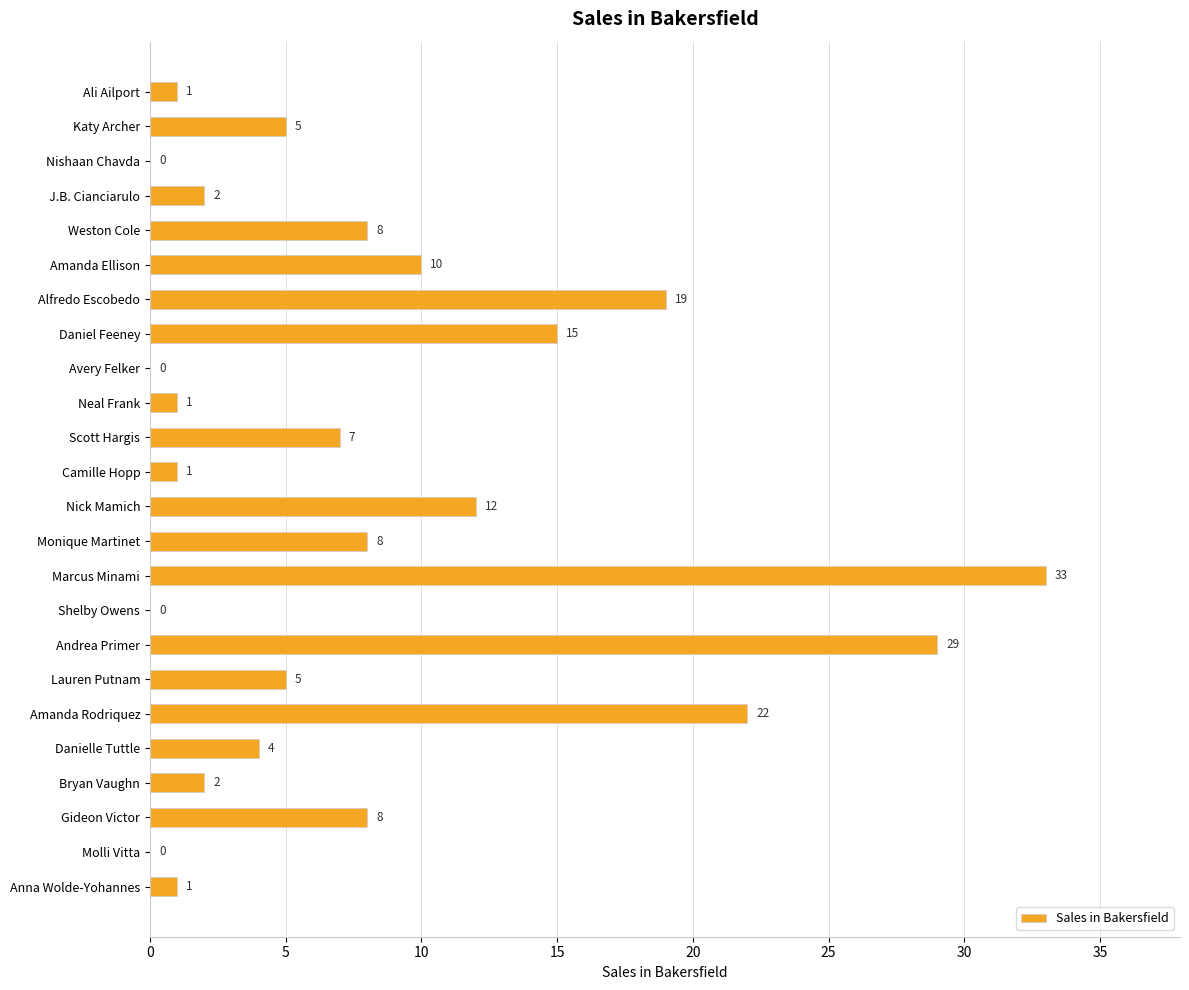

Reading bottom to top, extract all data points from this chart.

Anna Wolde-Yohannes=1	Molli Vitta=0	Gideon Victor=8	Bryan Vaughn=2	Danielle Tuttle=4	Amanda Rodriquez=22	Lauren Putnam=5	Andrea Primer=29	Shelby Owens=0	Marcus Minami=33	Monique Martinet=8	Nick Mamich=12	Camille Hopp=1	Scott Hargis=7	Neal Frank=1	Avery Felker=0	Daniel Feeney=15	Alfredo Escobedo=19	Amanda Ellison=10	Weston Cole=8	J.B. Cianciarulo=2	Nishaan Chavda=0	Katy Archer=5	Ali Ailport=1